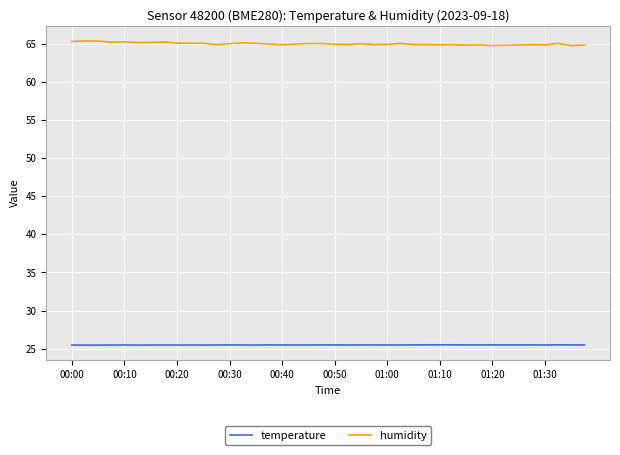

True or false: temperature and humidity intersect in this chart.

False